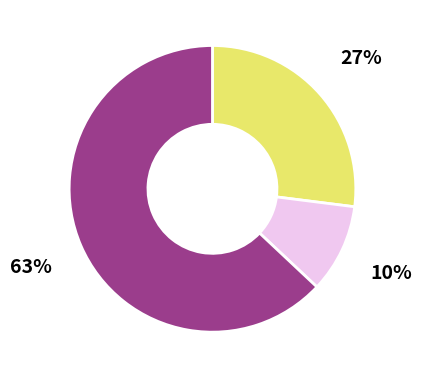

To the nearest percent, what is the average slice percentage?

33%